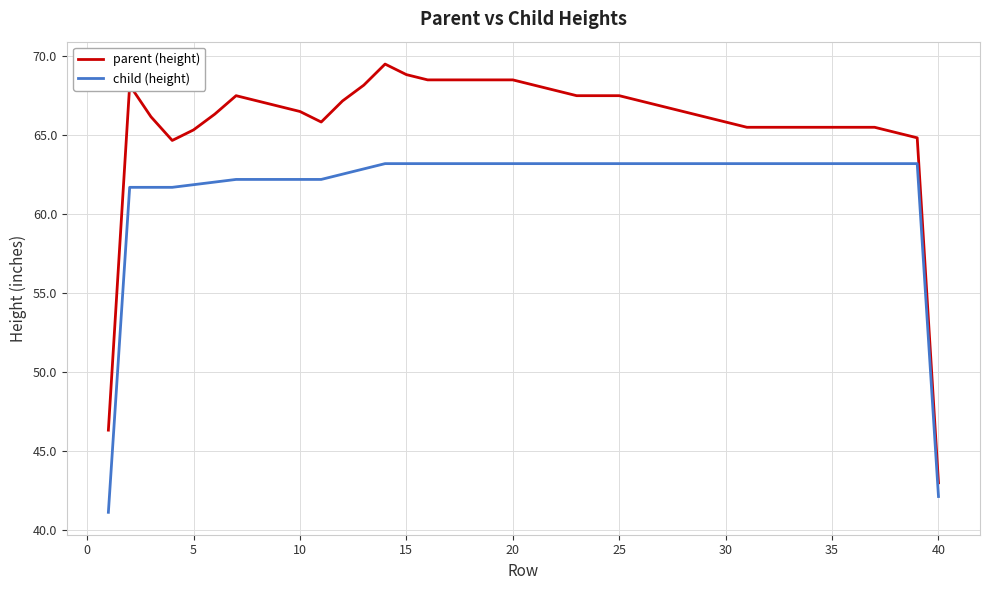

Which series has the largest range (max minus min)?

parent (height)